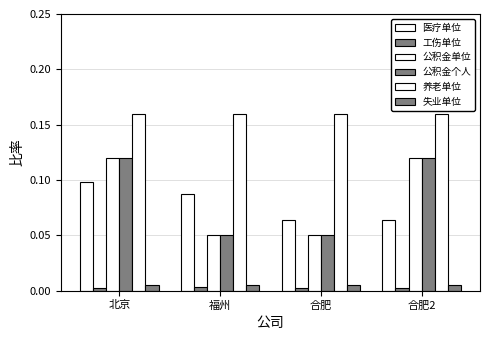

What is the spread (max minus min) of values at 合肥2?

0.2